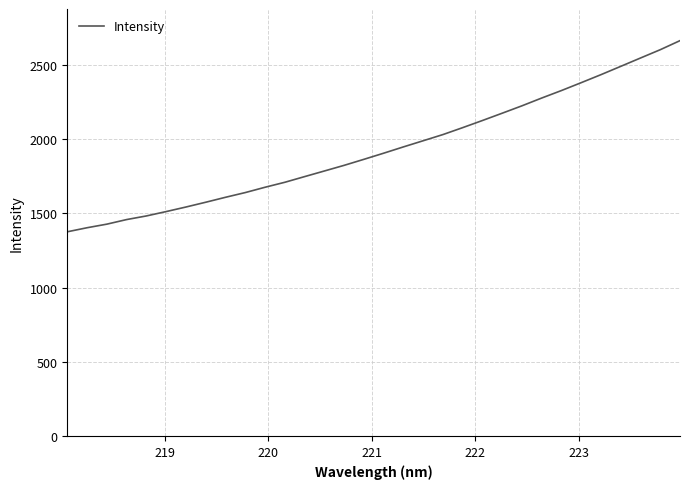

What is the difference between the maximum and minimum values?

1287.9